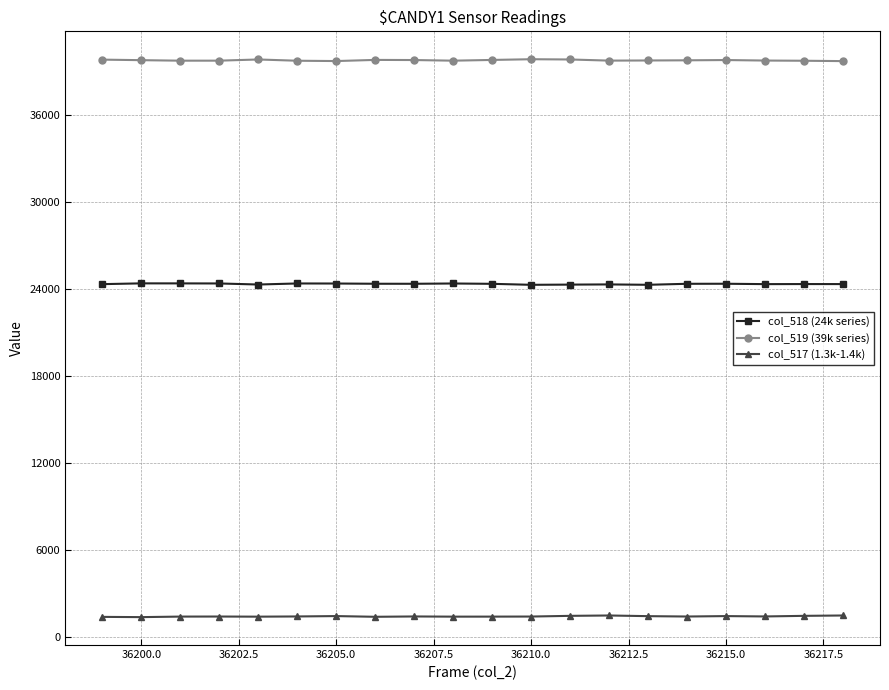

What is the smallest value displayed?

1360